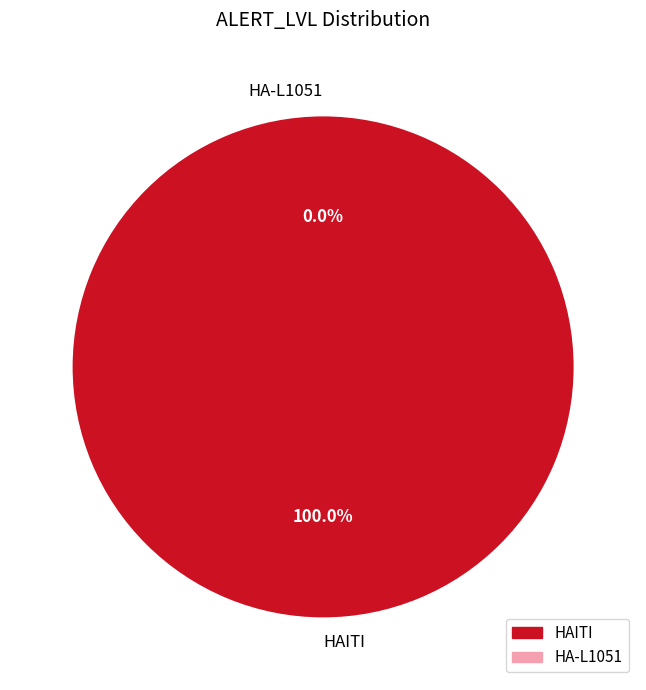

Is the sum of HA-L1051 and HAITI greater than half?

Yes